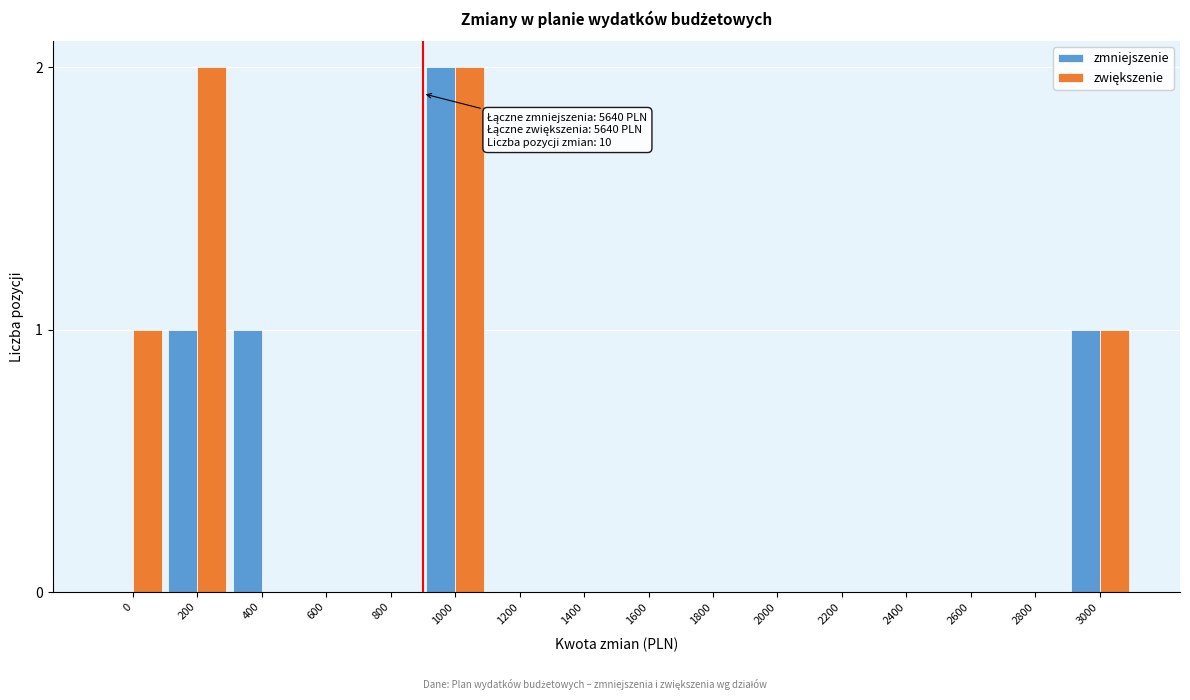

True or false: zmniejszenie has a value of 2 at 1000.

True